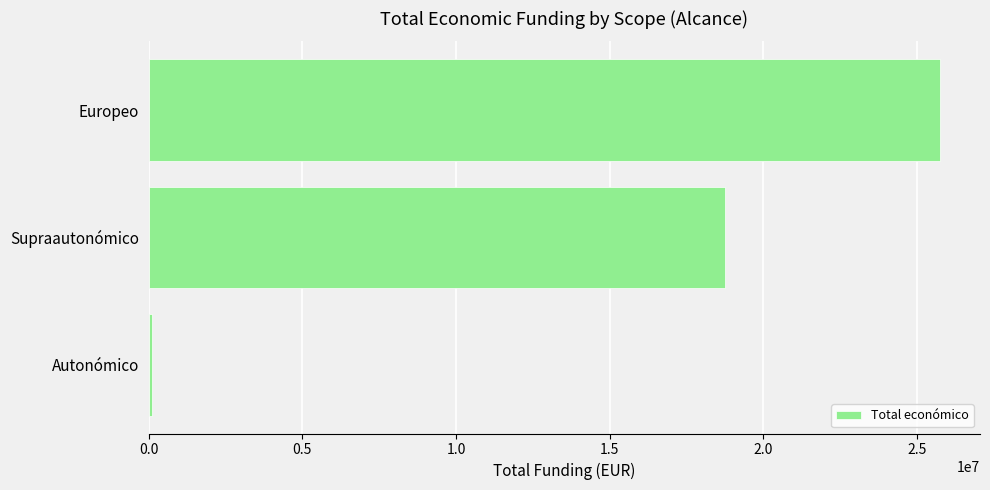

At which category does the chart reach its minimum across all series?

Autonómico